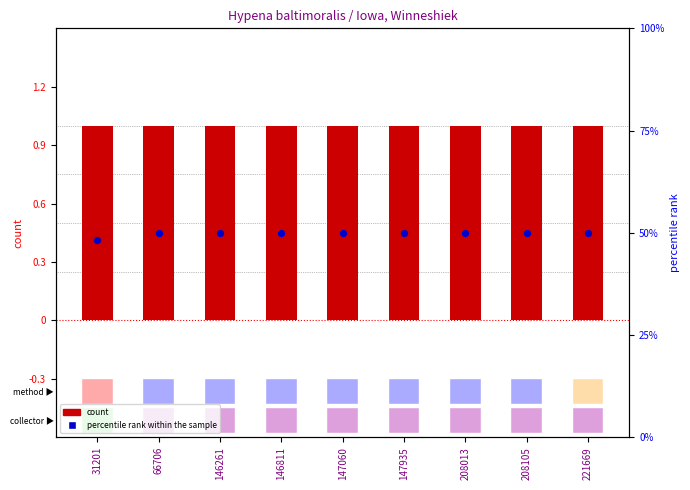

At how many categories does at least one series exceed 49?

8